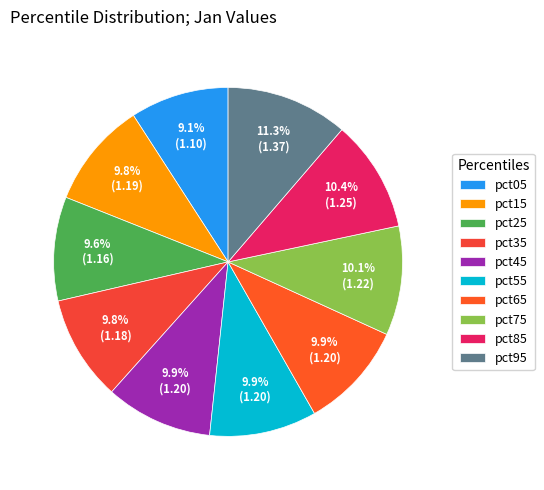

What is the smallest slice in the pie chart?

pct05